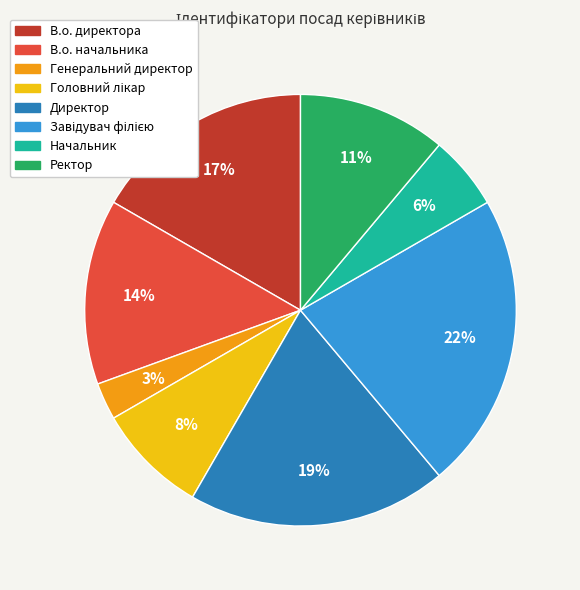

How many segments does this pie chart have?

8